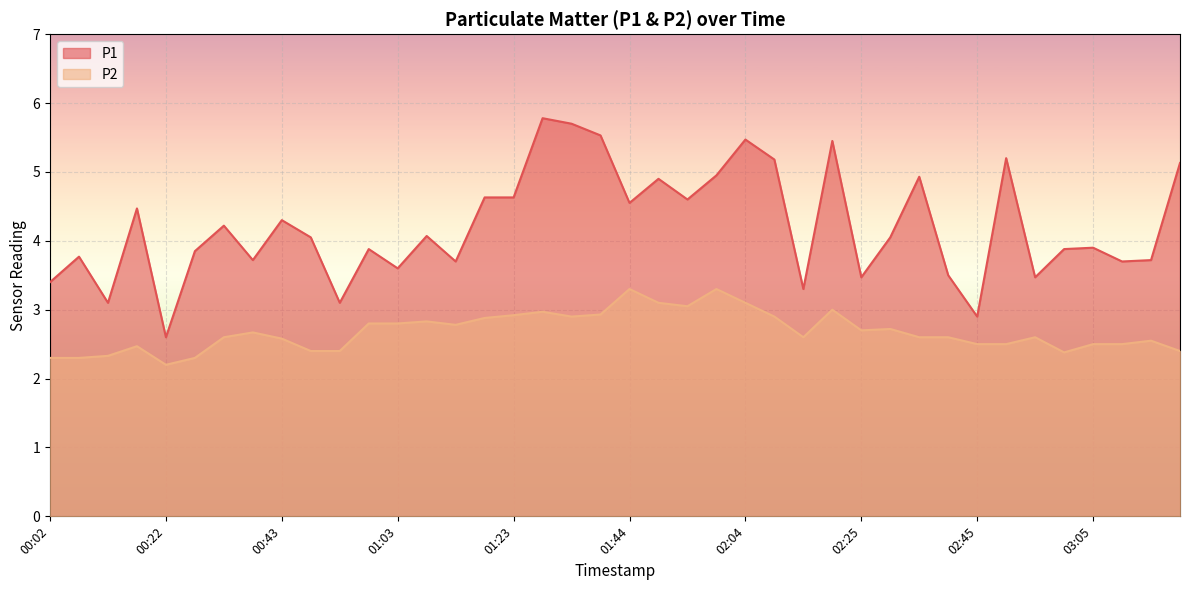

At how many categories does at least one series exceed 4?

21